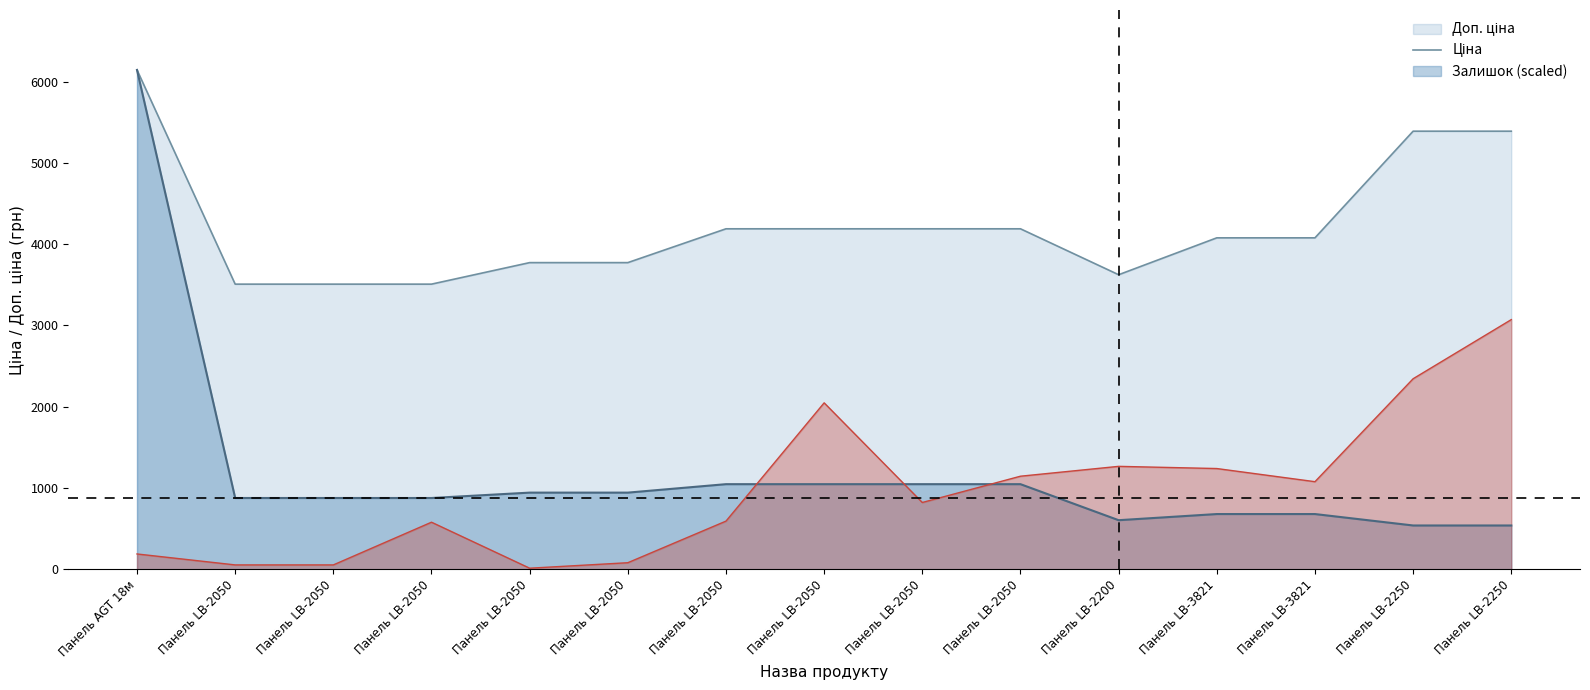

What is the difference between the highest and lowest values at Панель LB-2200?

3019.8